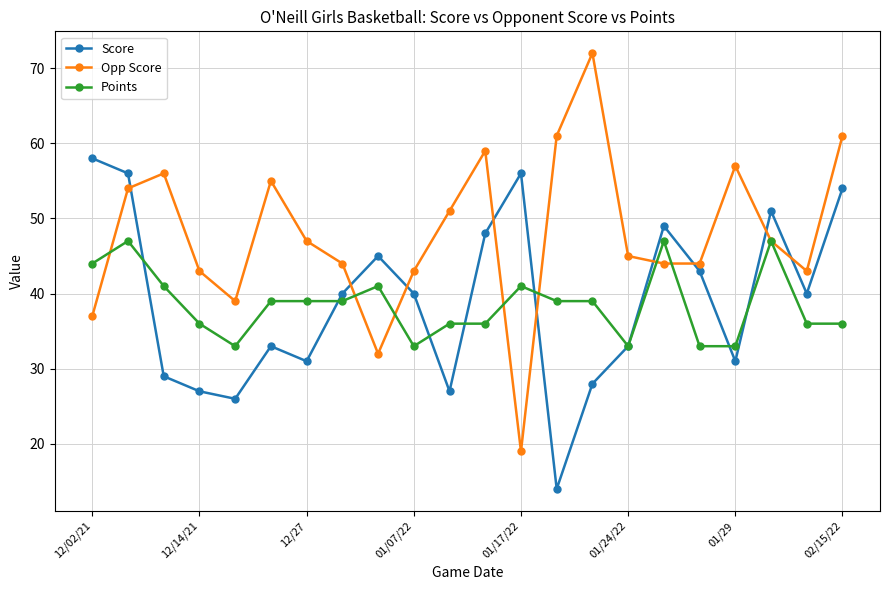

What is the average value of the Opp Score series?

48